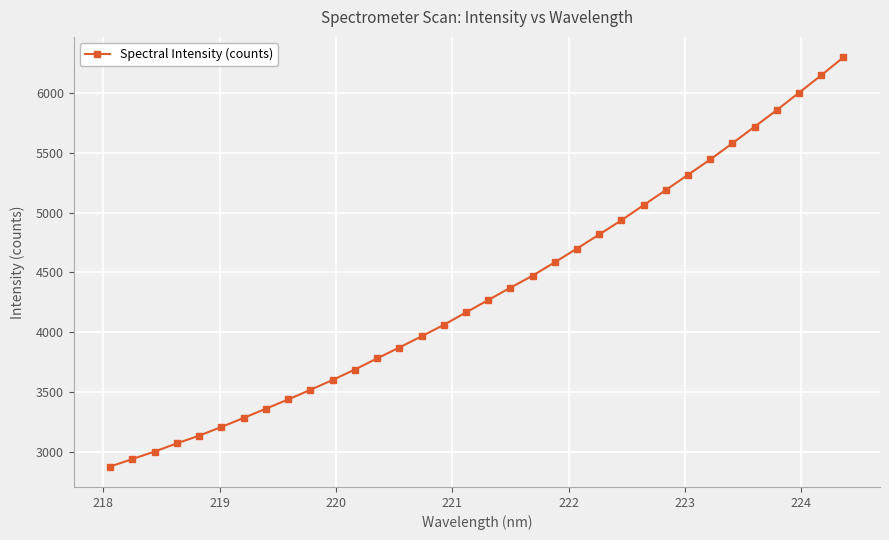

What is the minimum value shown in the chart?

2877.9